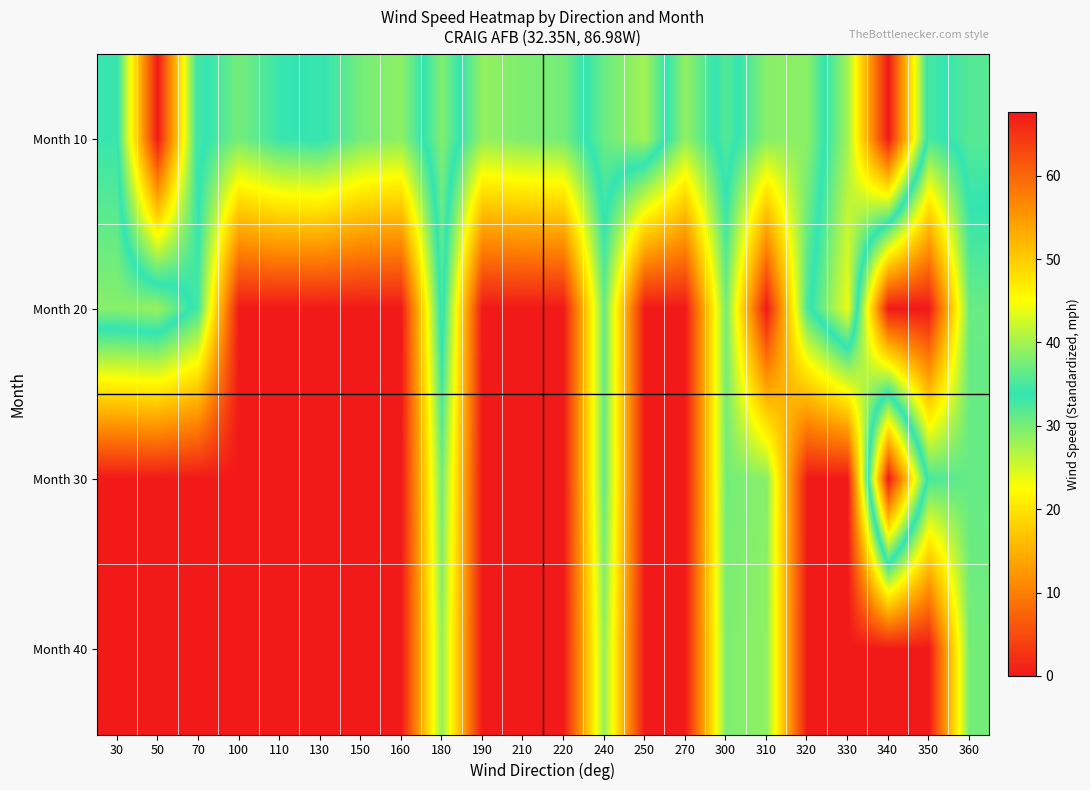

How many data points does each series have?

22